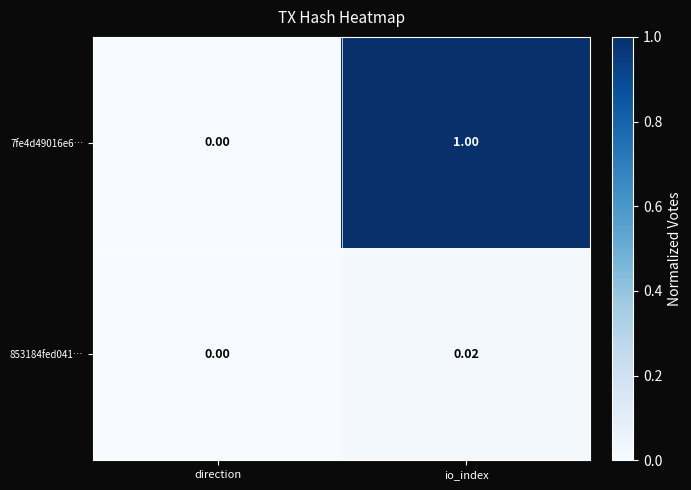

Where is 853184fed041… nearest to the value 0?

direction